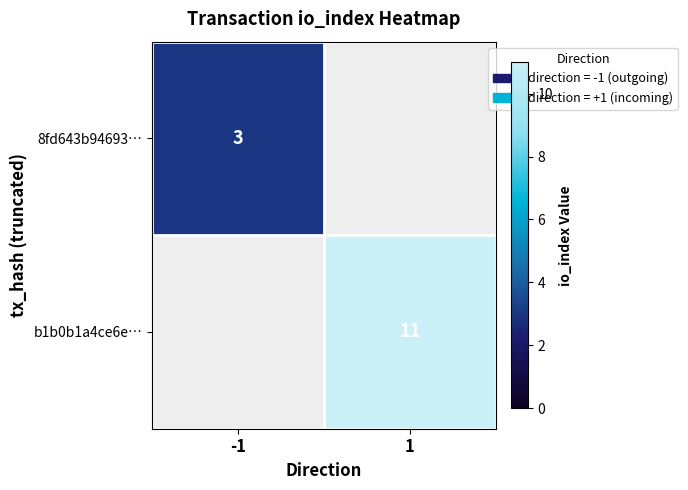

Count the number of categories in the chart.

2